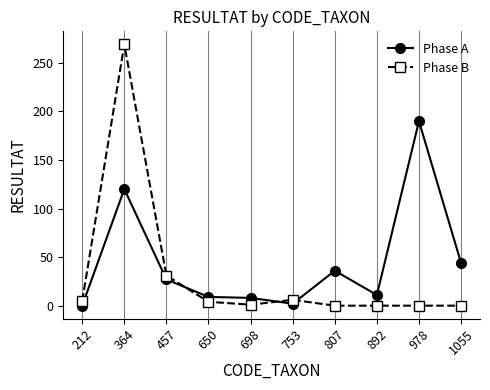

True or false: Phase A has more than 2 points higher than both neighbors.

True